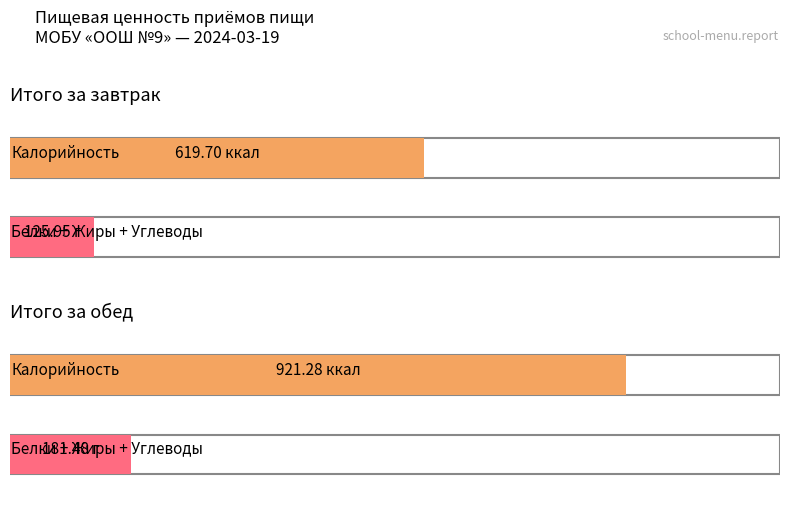

What is the difference between the maximum and minimum values in the Углеводы series?

30.3